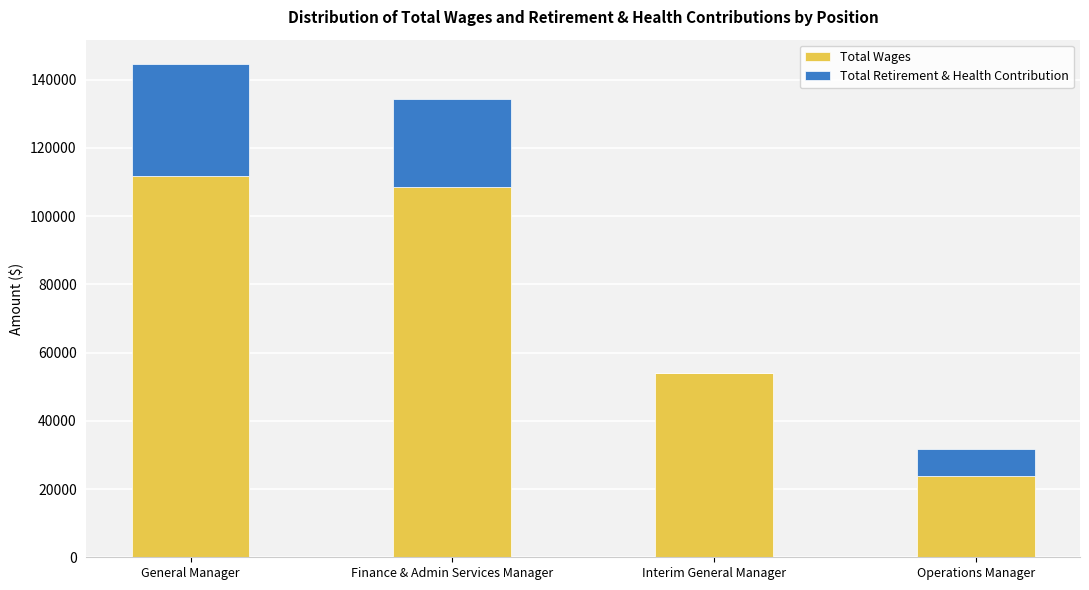

At which label is Total Wages closest to 67879?

Interim General Manager